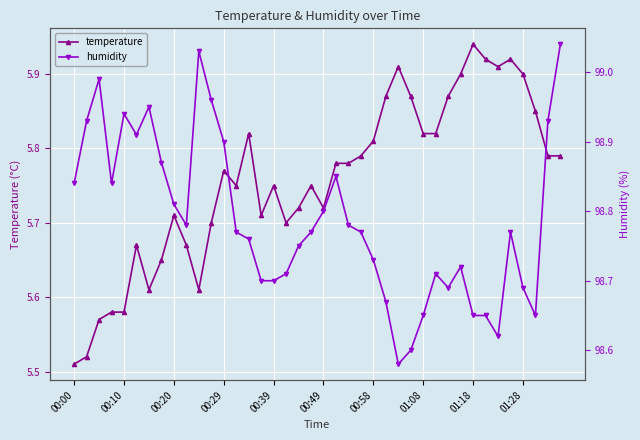

True or false: temperature has more than 0 points higher than both neighbors.

True